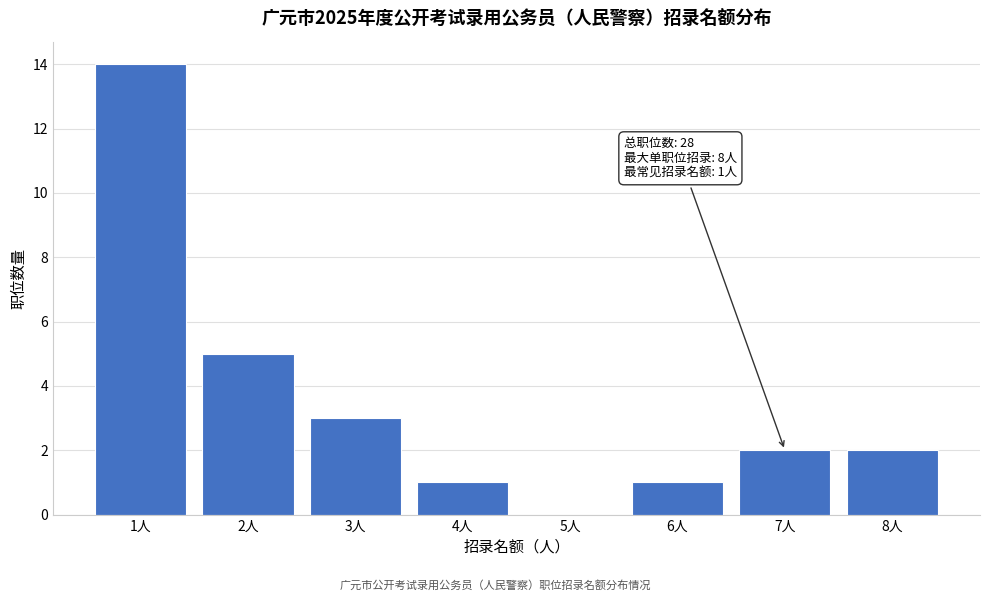

Which range on the x-axis has the tallest bar?

0.5 to 1.5